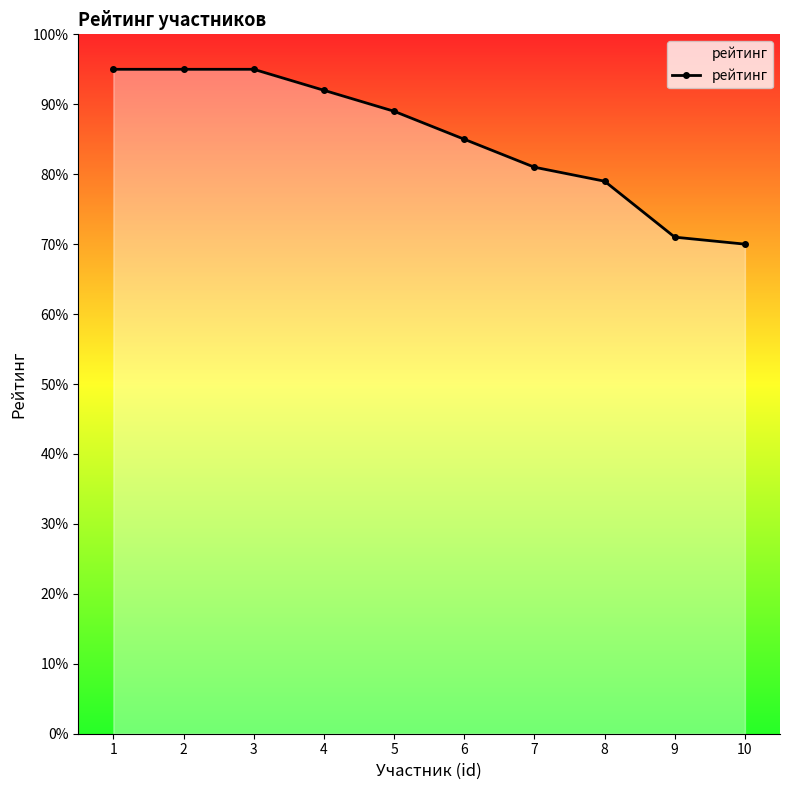

How many lines are shown in the chart?

1